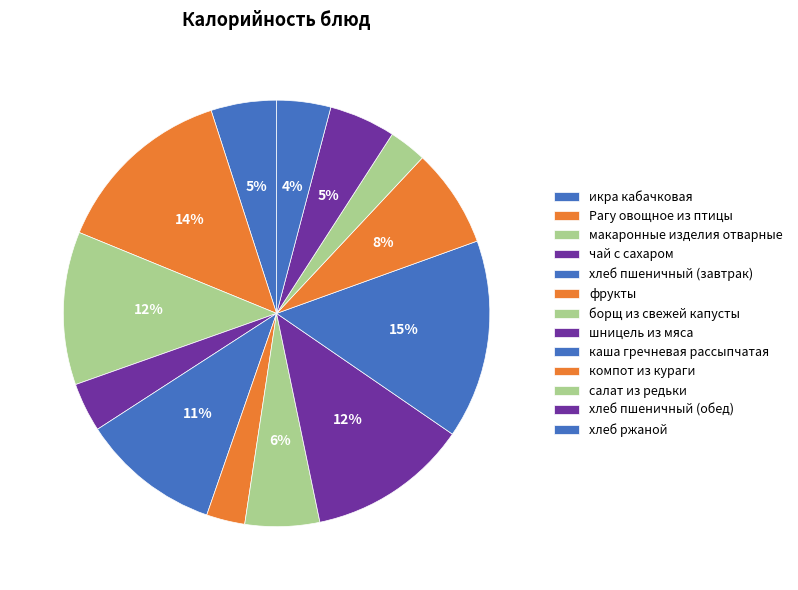

Which slice is the largest?

каша гречневая рассыпчатая